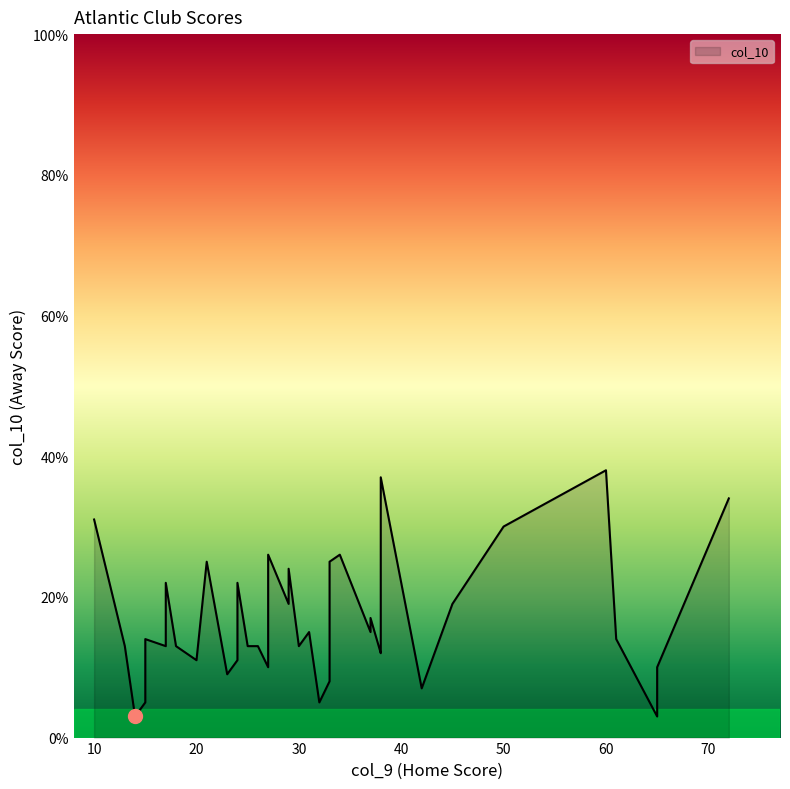

List the labels in order of value, largest first.

38, 37, 34, 31, 30, 26, 26, 25, 25, 25, 24, 22, 22, 19, 19, 17, 17, 15, 15, 14, 14, 13, 13, 13, 13, 13, 13, 13, 12, 11, 11, 10, 10, 9, 8, 7, 5, 5, 3, 3